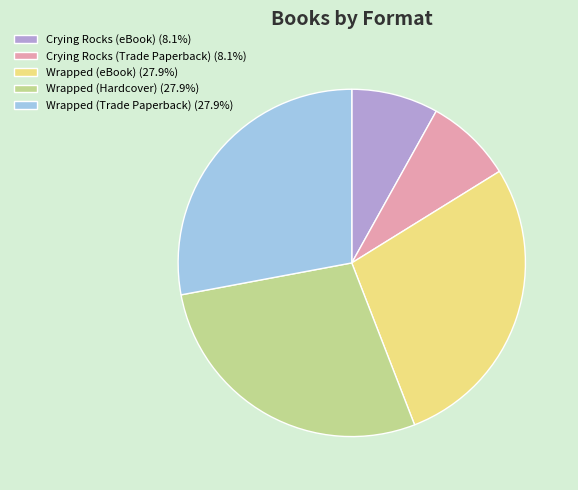

What is the ratio of the value at Wrapped (Hardcover) (27.9%) to the value at Crying Rocks (Trade Paperback) (8.1%)?

3.5